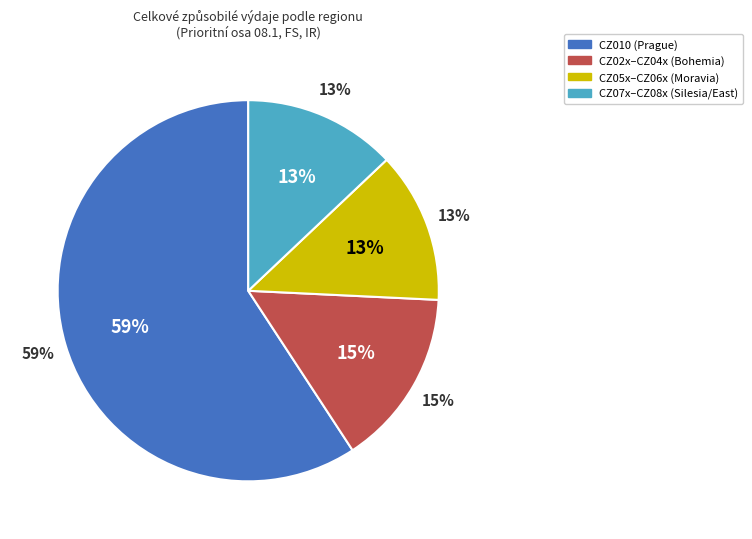

Do CZ052 and CZ042 together represent more than half of the pie?

No